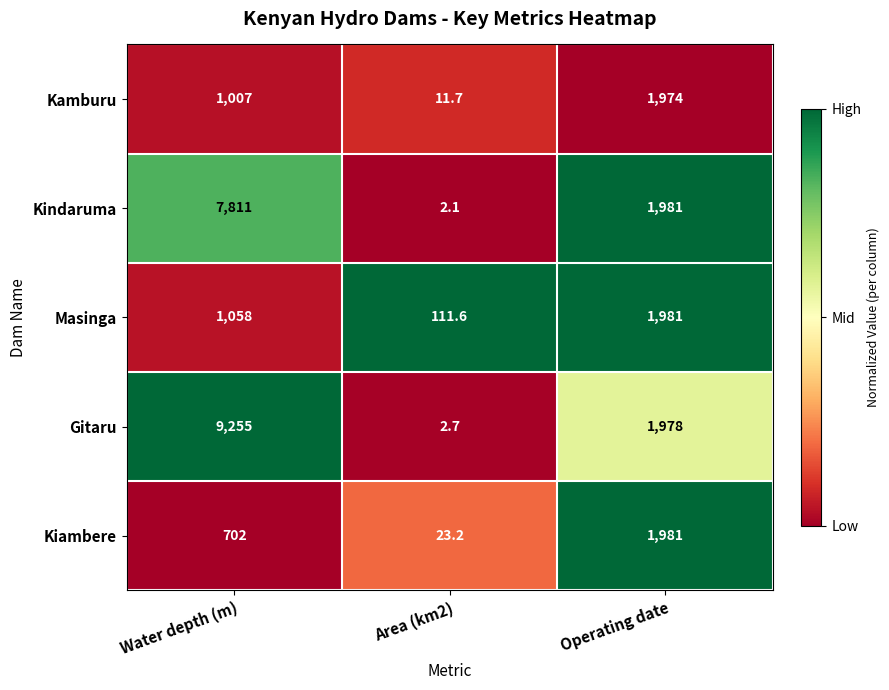

What is the difference between the maximum and minimum values in the Masinga series?

1869.4